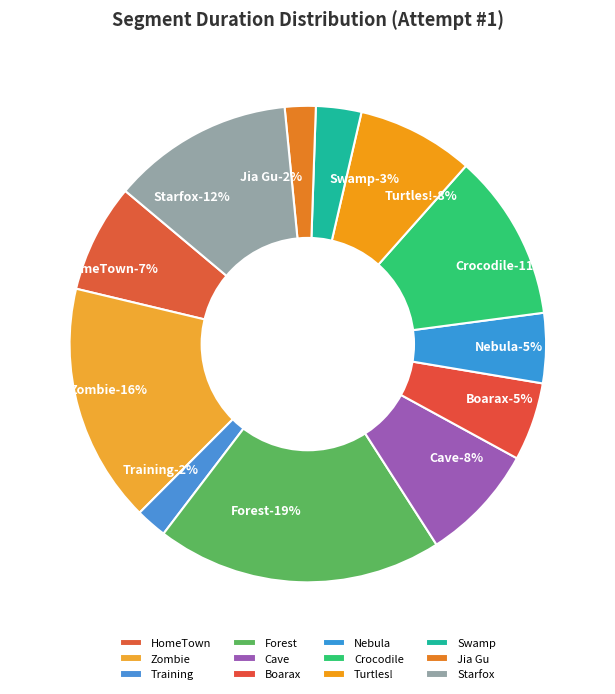

Does Jia Gu account for over 50% of the chart?

No